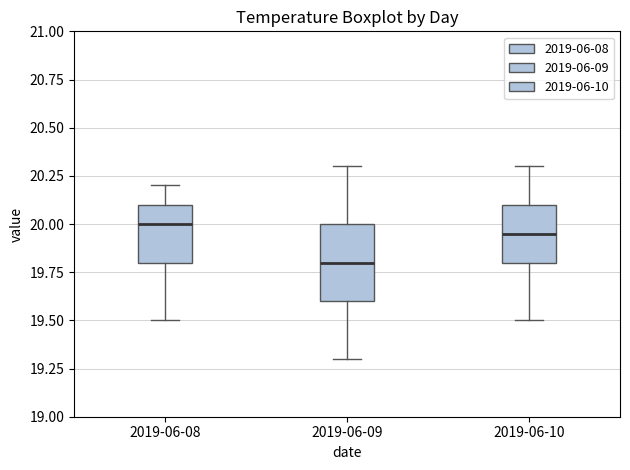

Where does the upper whisker of the box for 2019-06-10 end on the y-axis? The values are not printed on the chart, so give them approximately, as read against the axis.

20.30